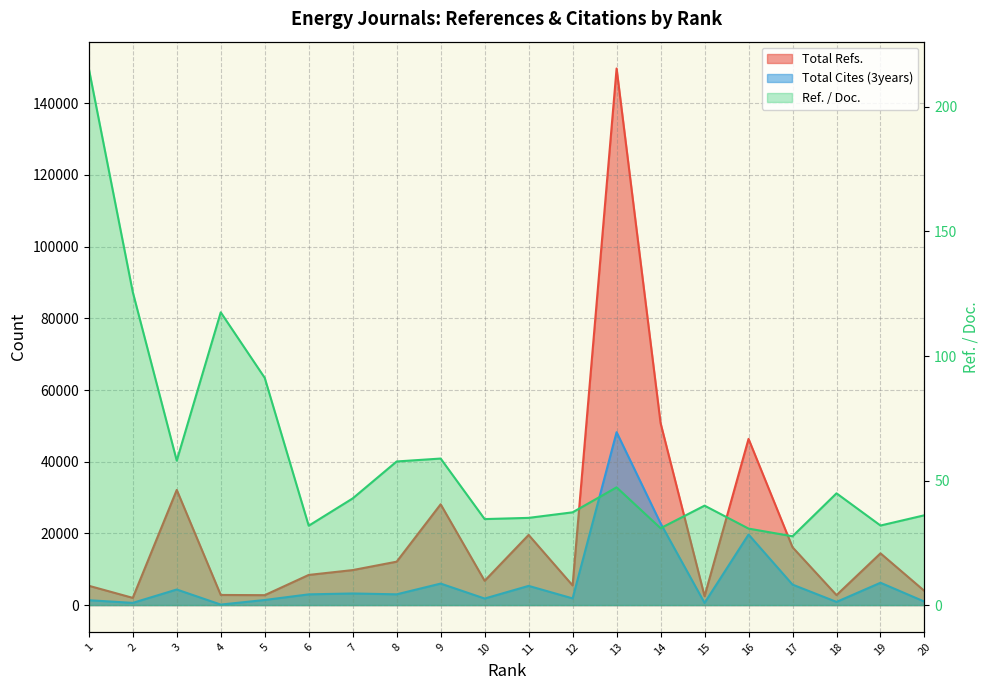

What is the difference between the maximum and minimum values in the Total Cites (3years) series?

48099.0